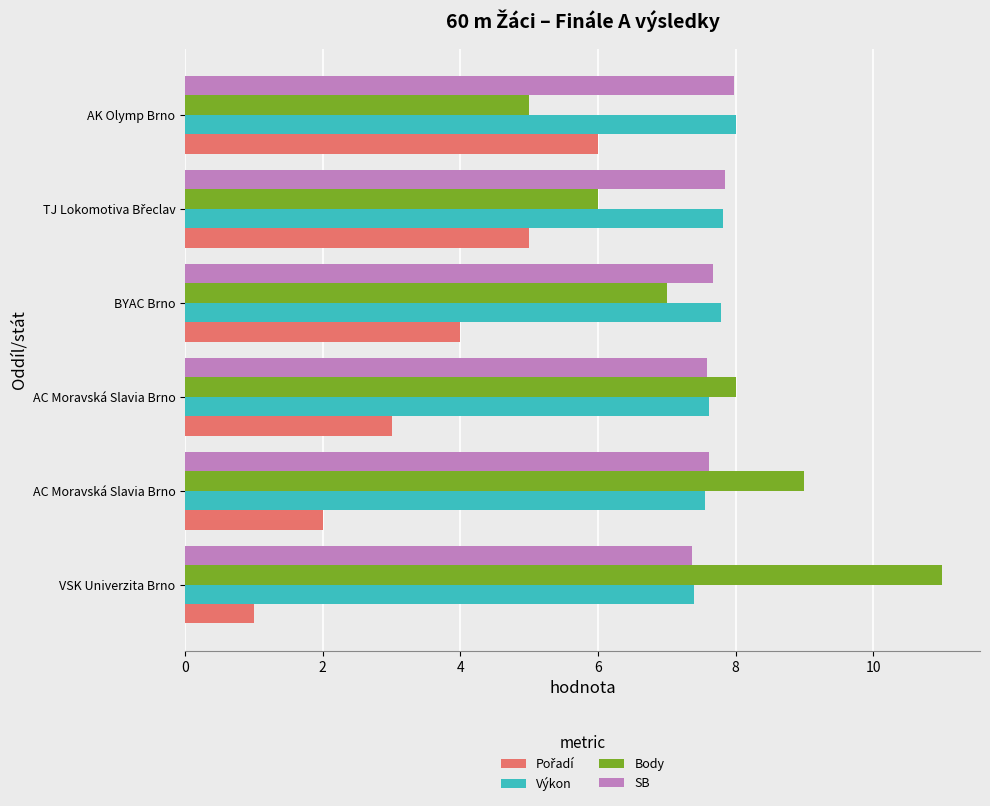

Count the number of categories in the chart.

6